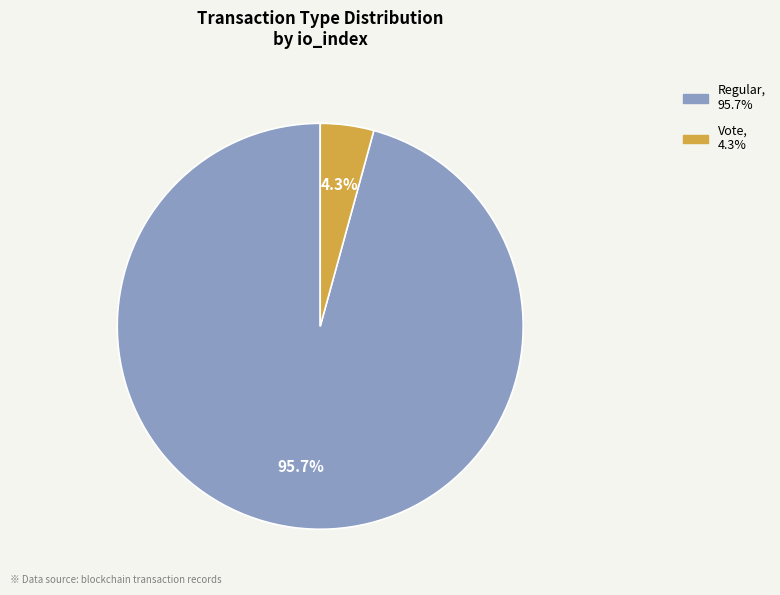

To the nearest percent, what is the difference between the Vote and Regular slice percentages?

91%